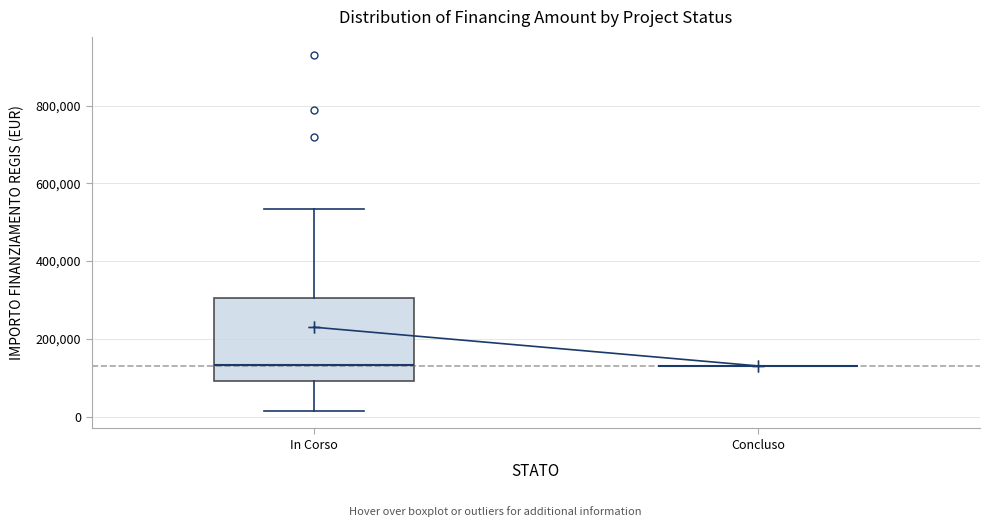

Where does the median line of the box for In Corso sit on the y-axis? The values are not printed on the chart, so give them approximately, as read against the axis.

140000